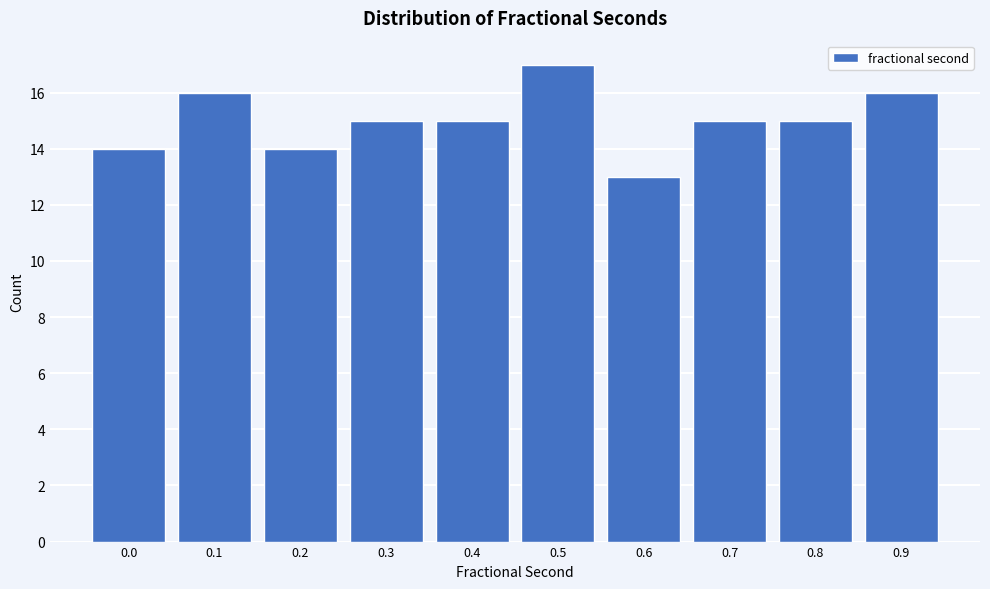

Reading left to right, transcribe all the data shown in this chart.

0.0=14	0.1=16	0.2=14	0.3=15	0.4=15	0.5=17	0.6=13	0.7=15	0.8=15	0.9=16